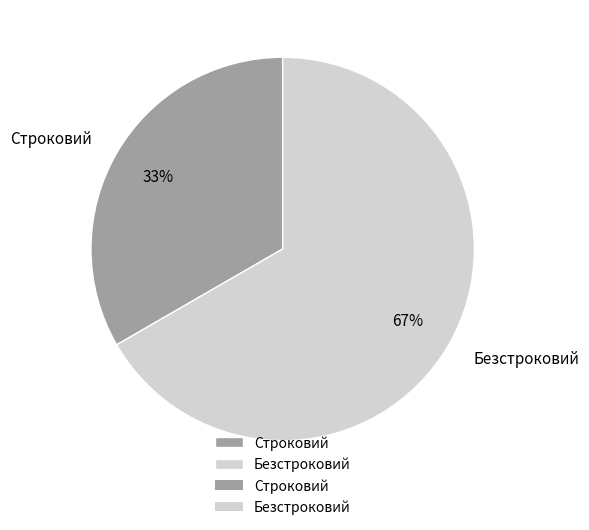

What percentage is the Безстроковий slice, to the nearest percent?

67%